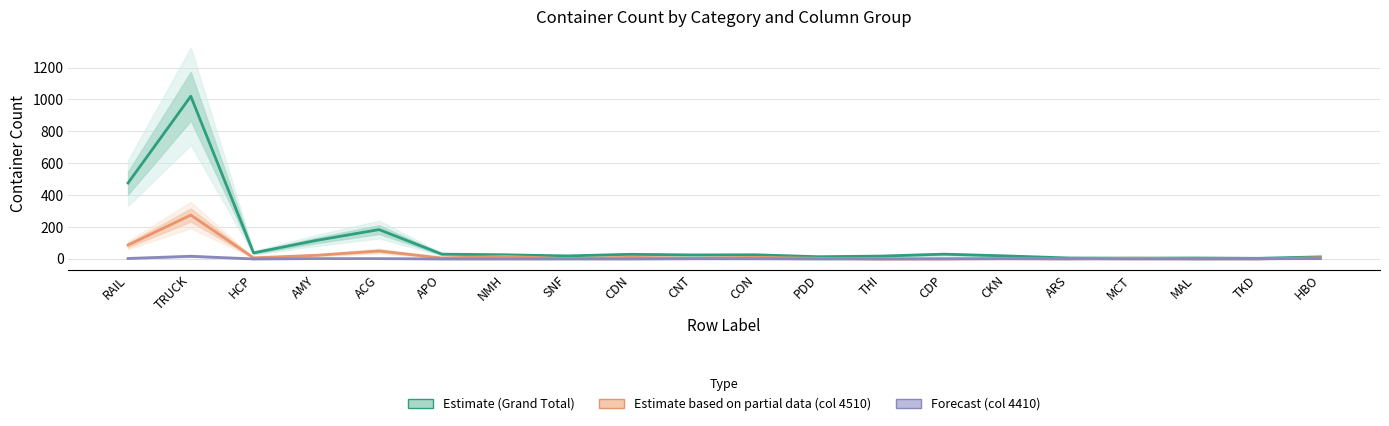

Is it true that Estimate based on partial data (col 4510) equals 275 at TRUCK?

True